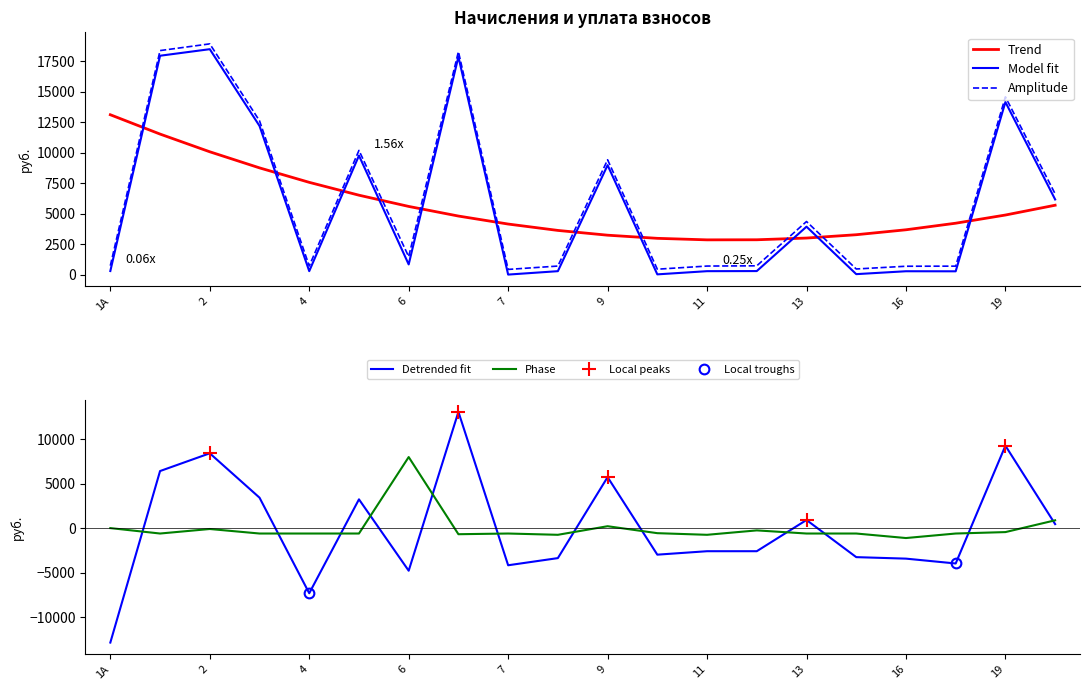

What is the value of the начислено point at the 3rd from the left?

-76.7